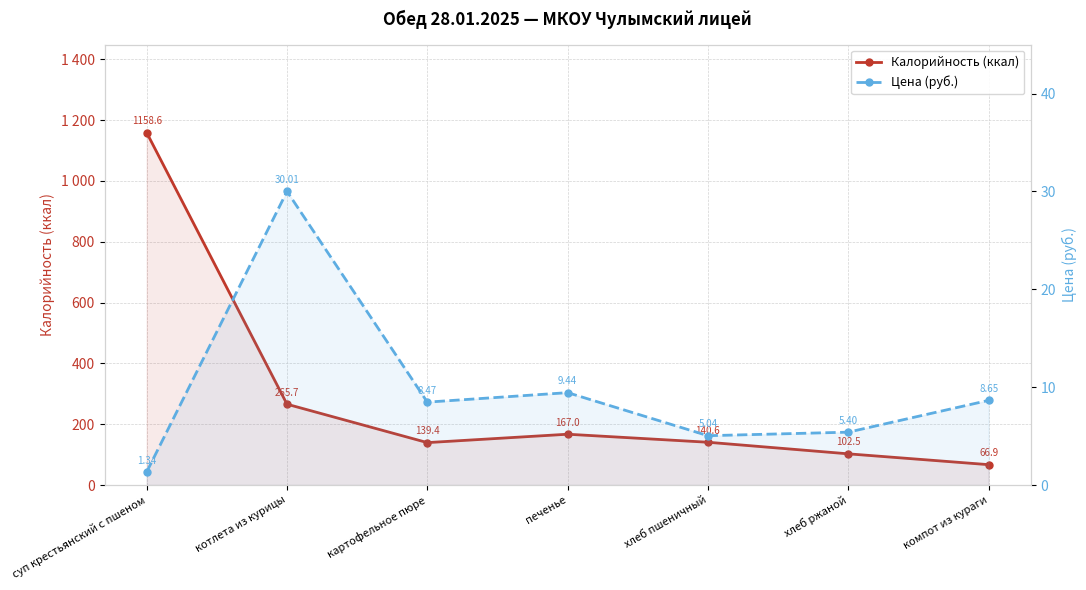

True or false: Цена (руб.) and Калорийность (ккал) cross at least once.

False